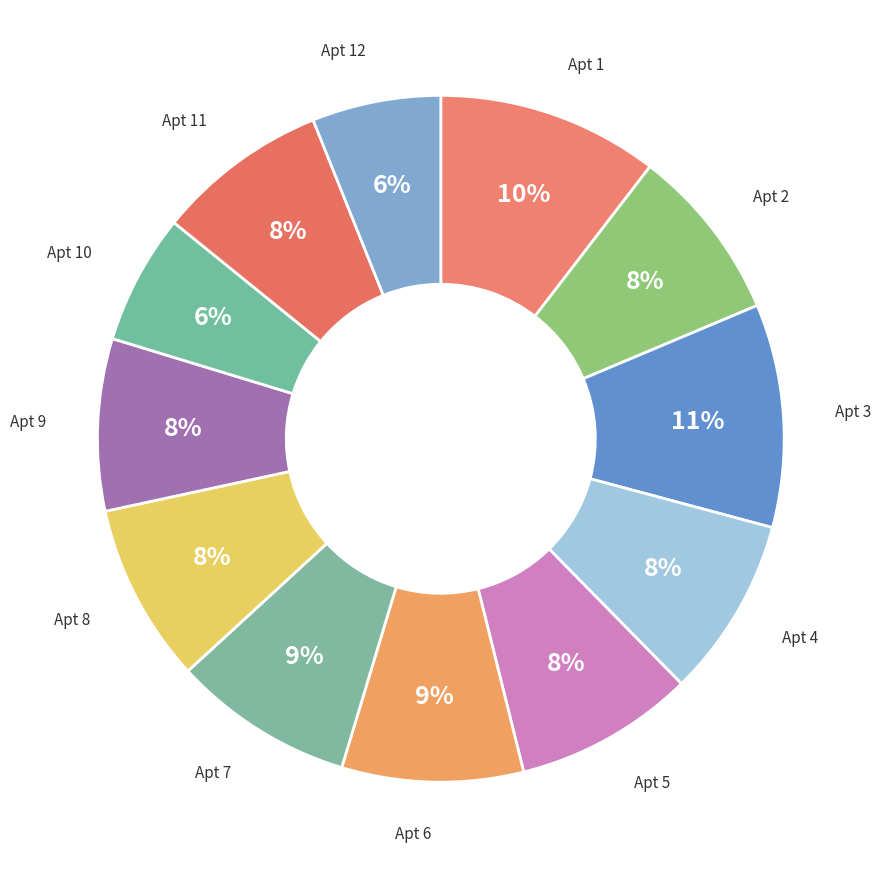

Do Apt 3 and Apt 8 together represent more than half of the pie?

No